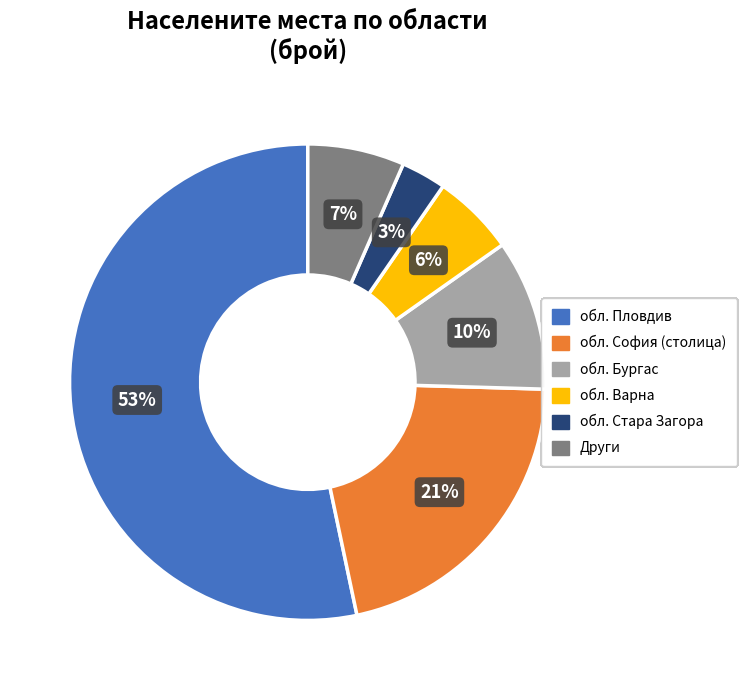

Is there a majority slice in this chart?

Yes